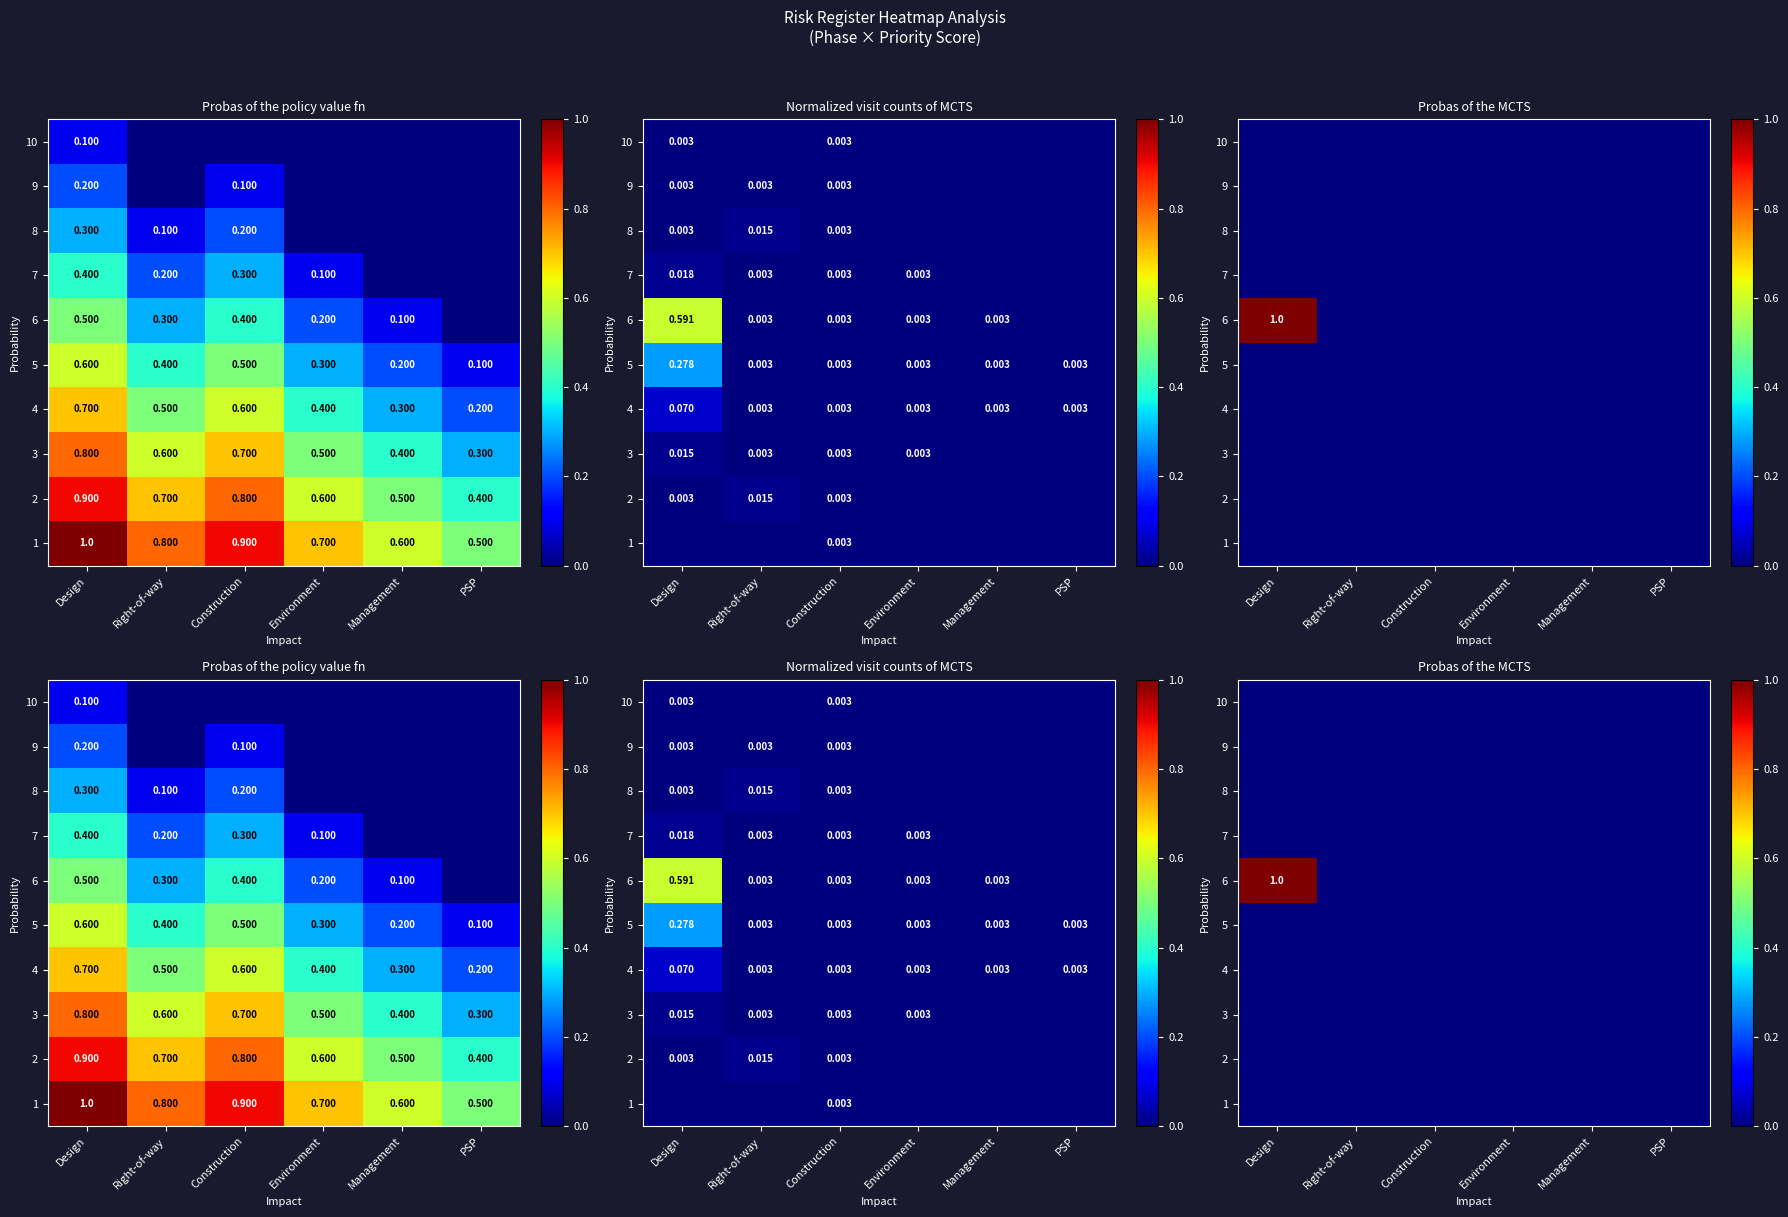

Which series has the largest total across all categories?

6